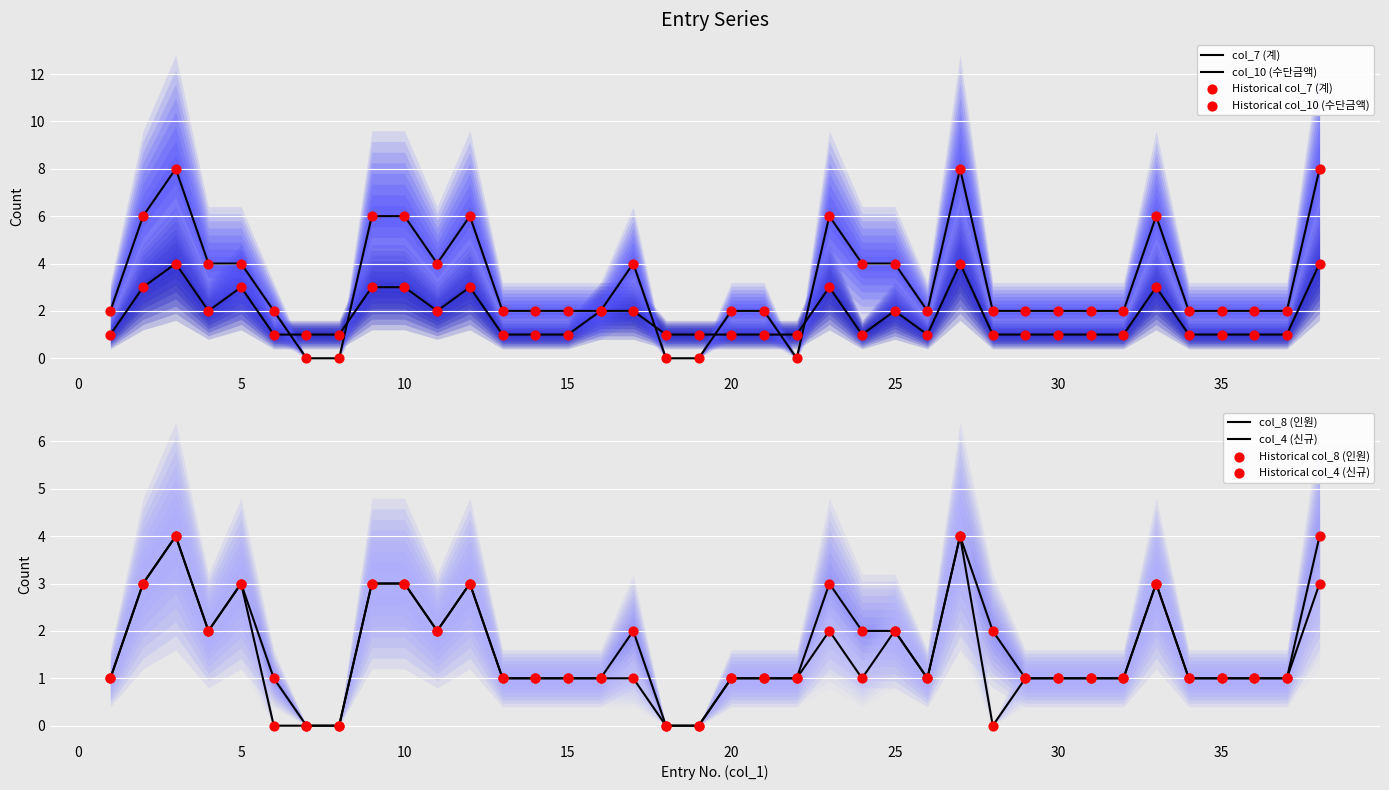

At which category is the sum across all series the highest?

3